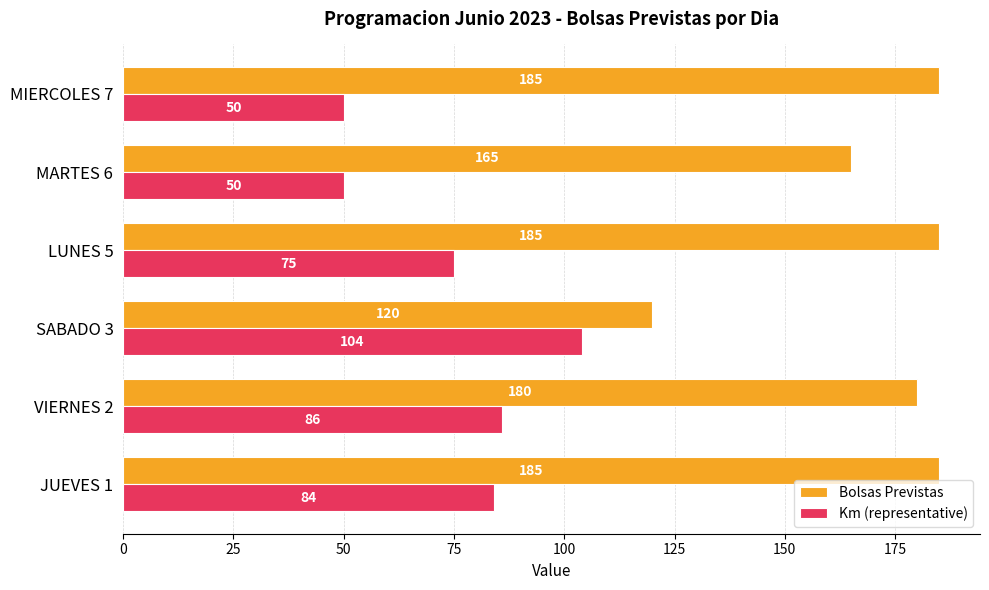

List the series in order of their overall mean, lowest first.

Km (representative), Bolsas Previstas